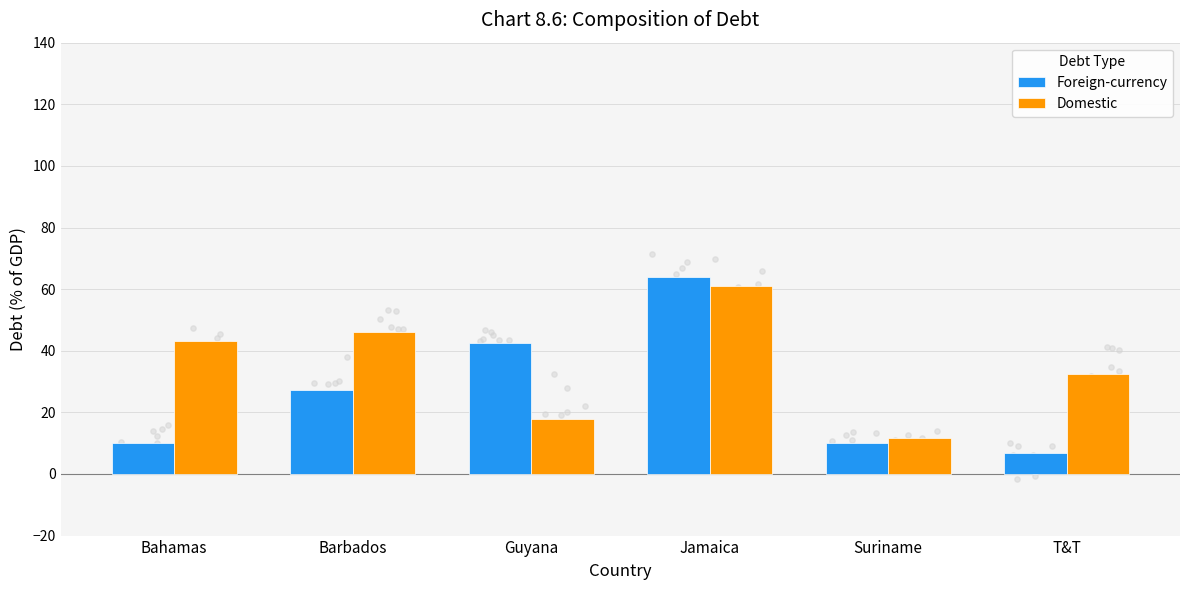

Which series contains the highest Y value?

Foreign-currency